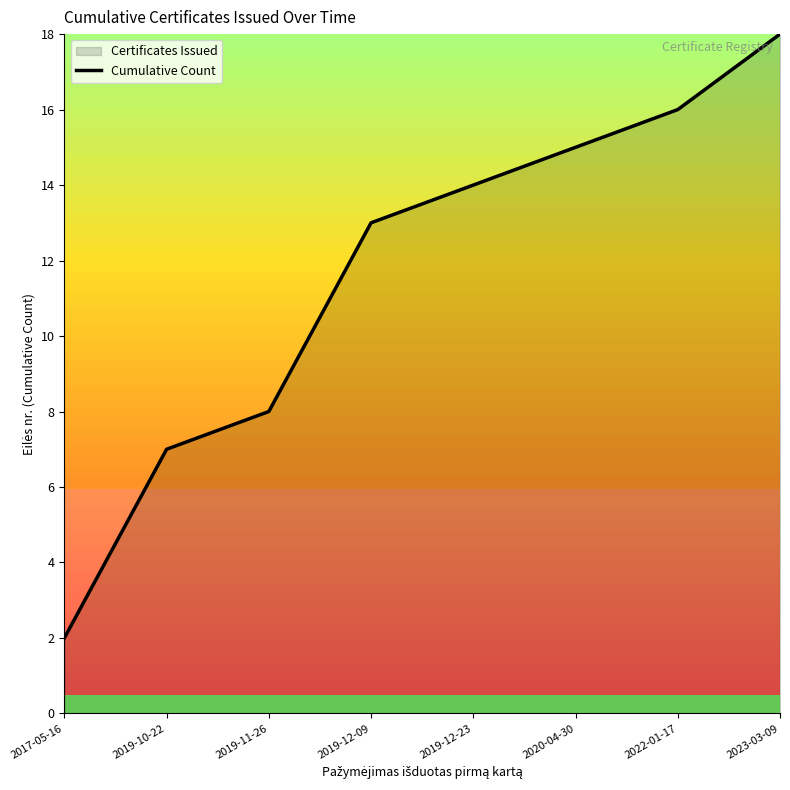

List the labels in order of value, smallest first.

2017-05-16, 2019-10-22, 2019-11-26, 2019-12-09, 2019-12-23, 2020-04-30, 2022-01-17, 2023-03-09